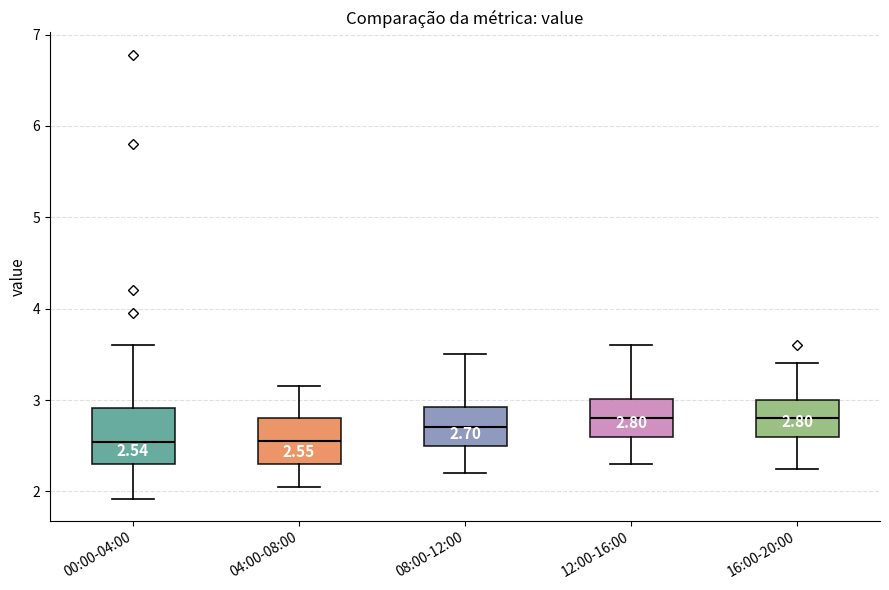

Comparing the boxes themselves (not the whiskers), which one is the tallest?

00:00-04:00